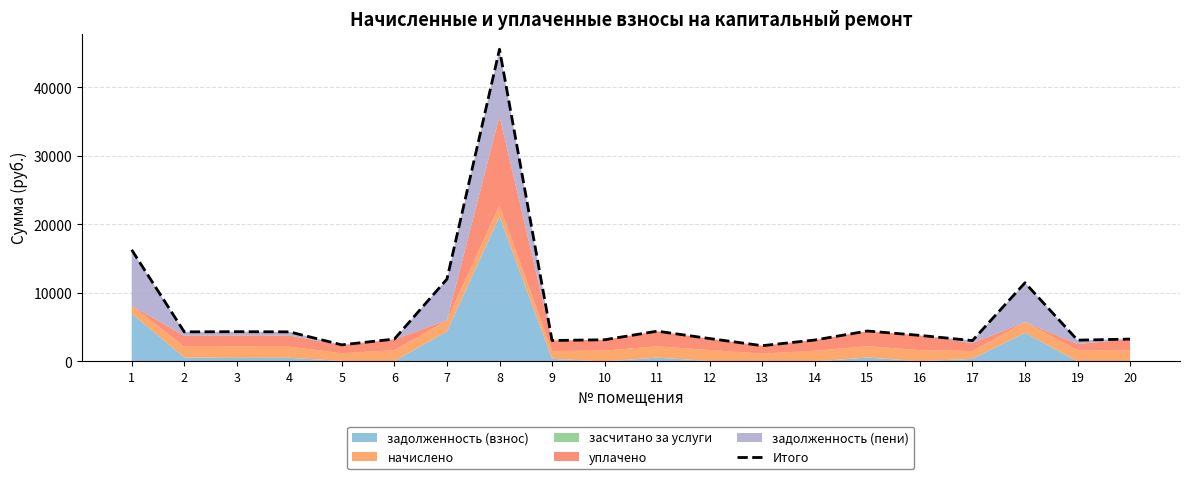

Between 7 and 6, which is larger?

7